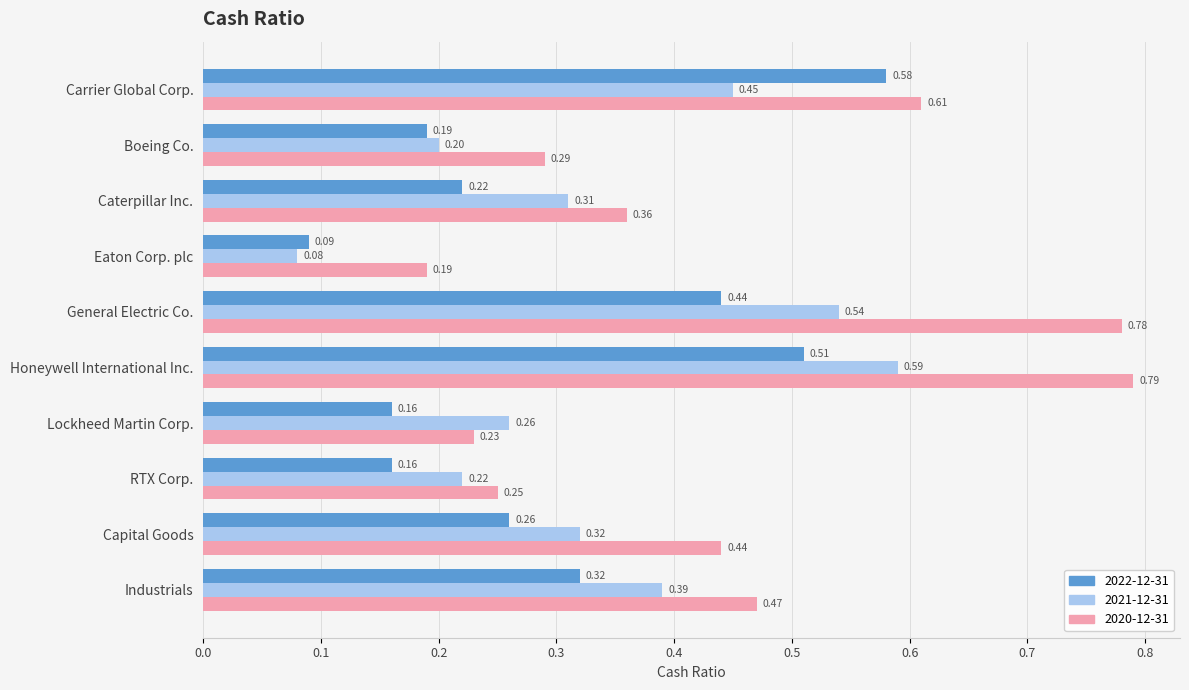

Which label corresponds to the largest value in the chart?

Honeywell International Inc.